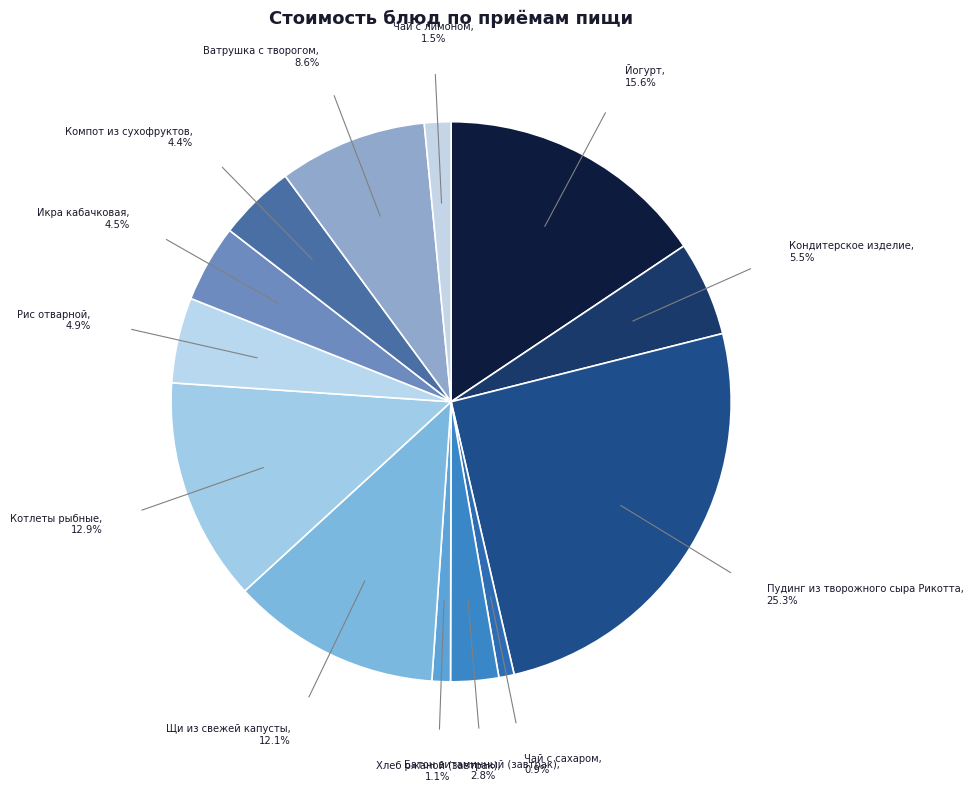

Is there a majority slice in this chart?

No